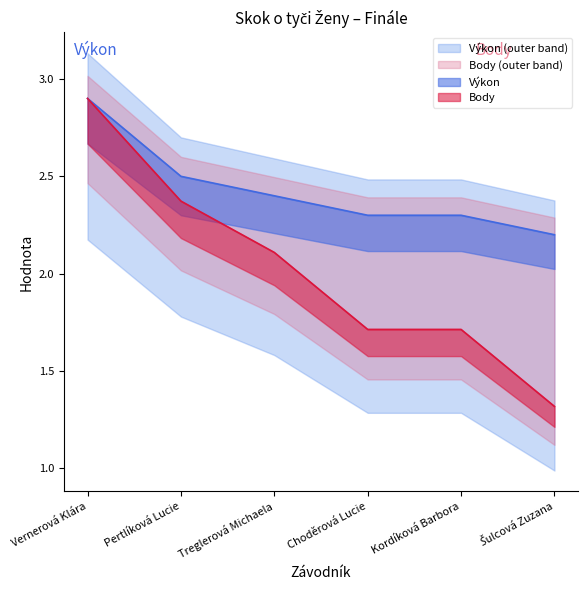

True or false: Body and Výkon intersect in this chart.

False